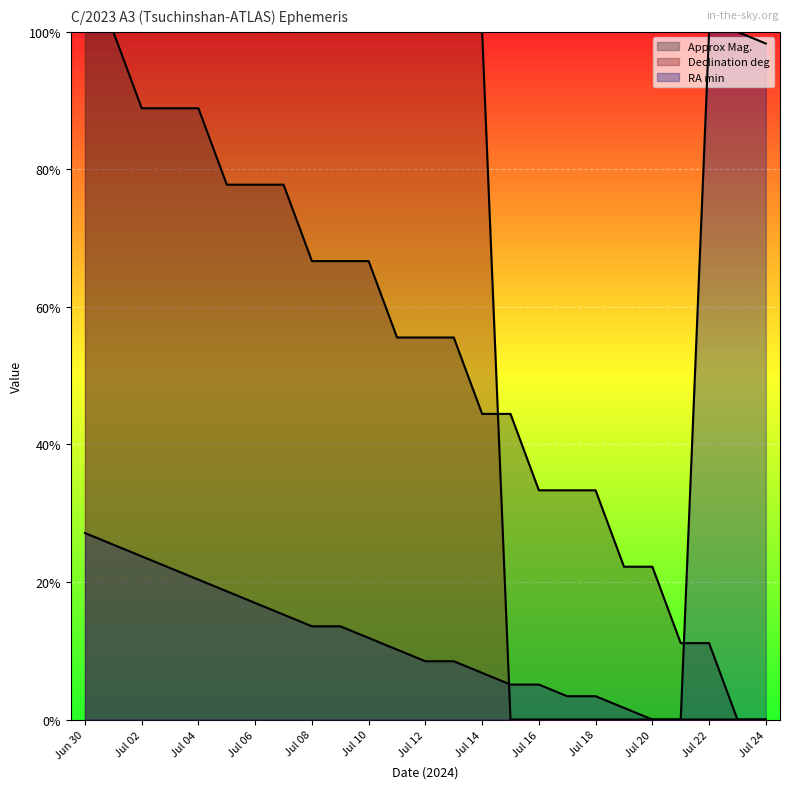

True or false: Declination deg has a value of 0.3 at Jun 30.

False